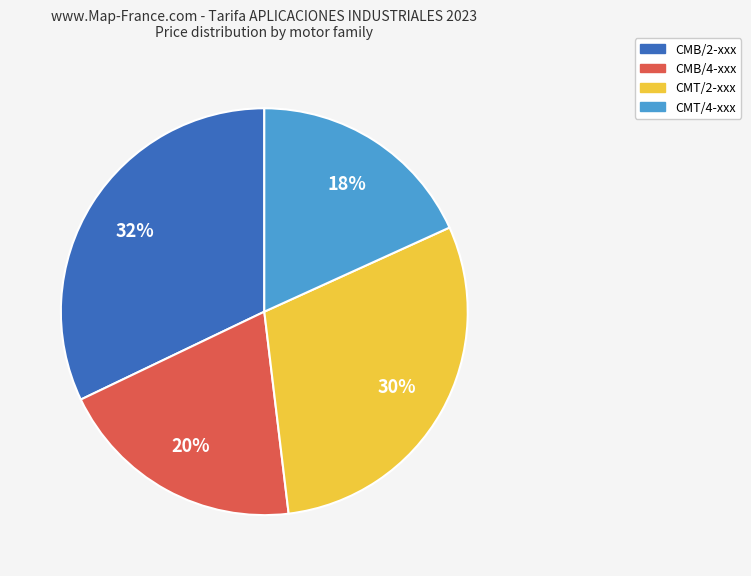

Rank the categories by value from highest to lowest.

CMB/2-xxx, CMT/2-xxx, CMB/4-xxx, CMT/4-xxx